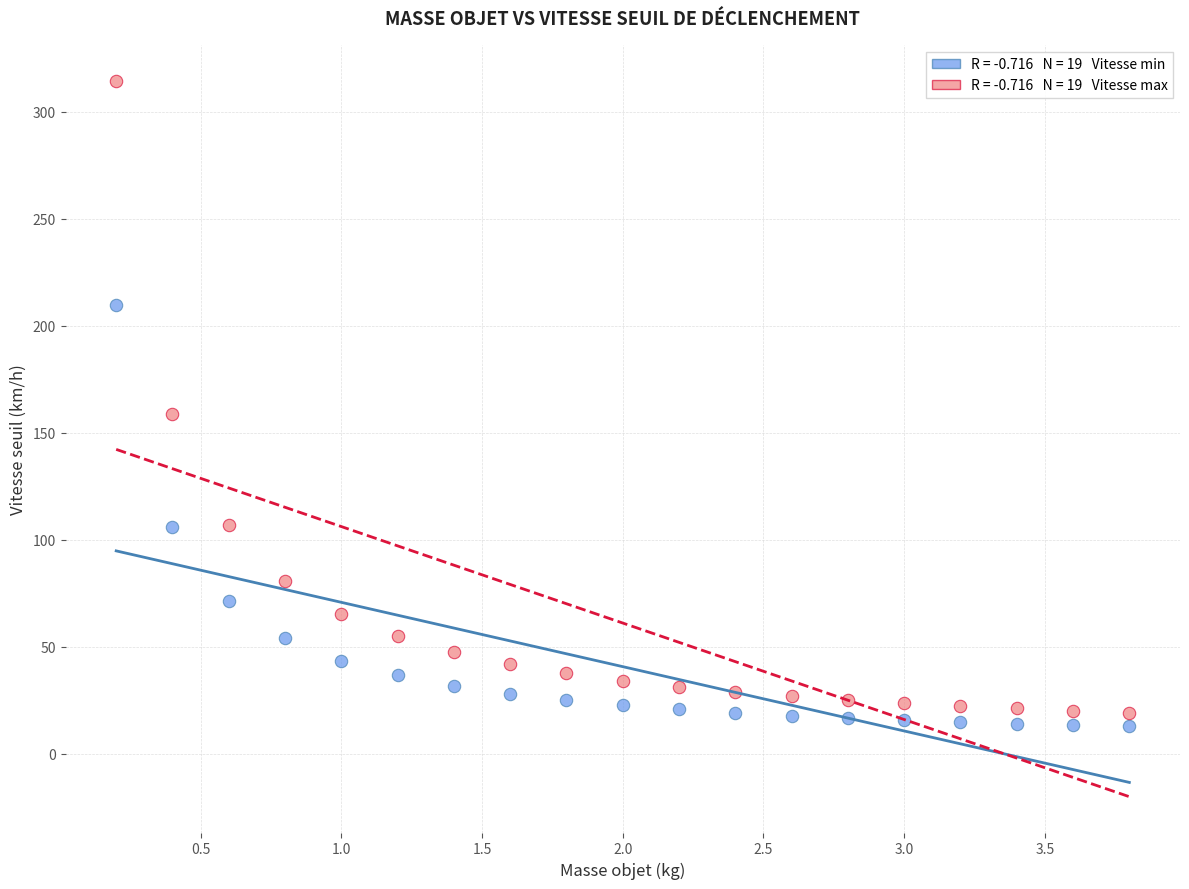

Across all series, what Y value is closest to 163?

158.8